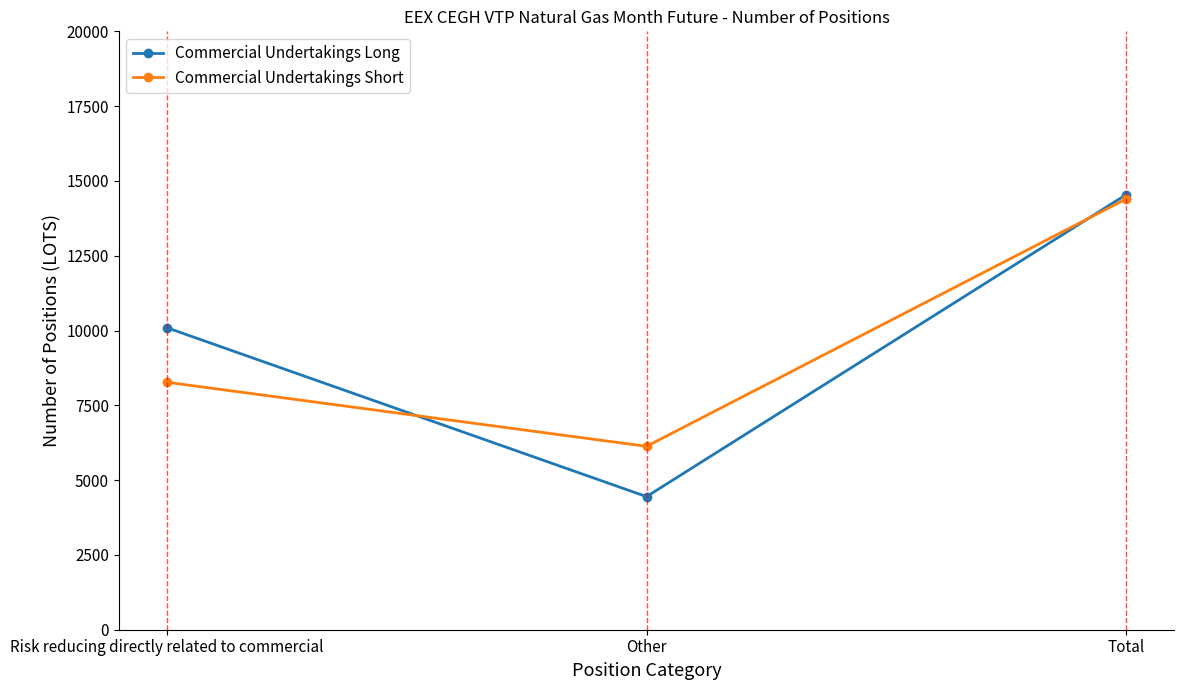

Is it true that Commercial Undertakings Long equals 933 at Other?

False